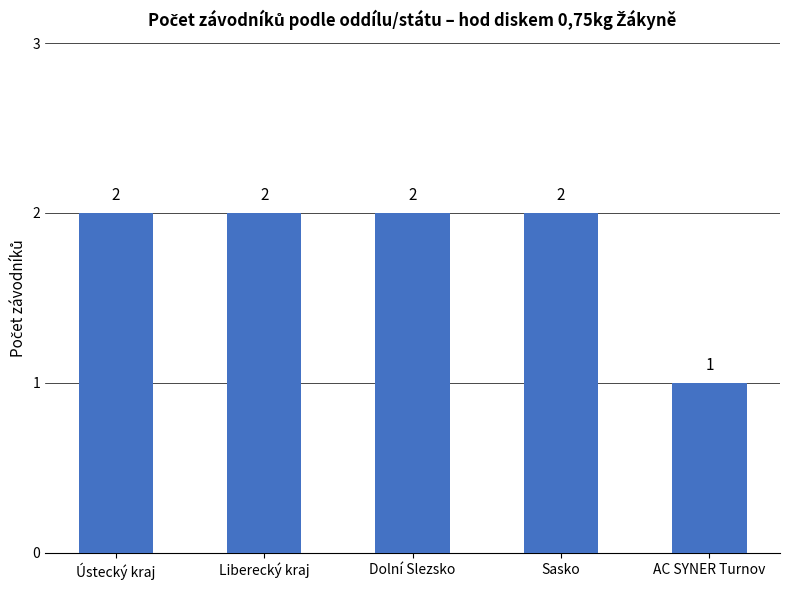

At which category does the chart reach its minimum across all series?

AC SYNER Turnov